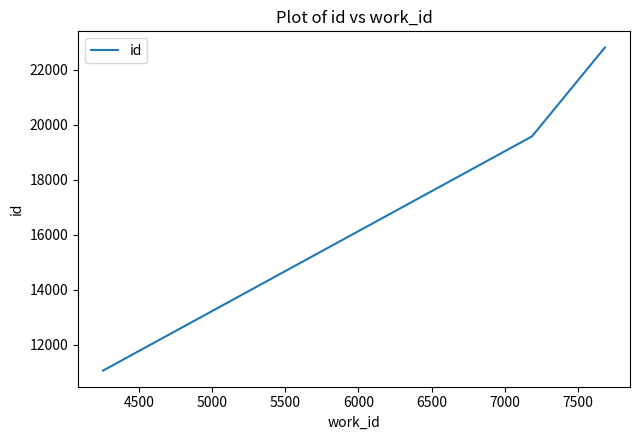

Reading left to right, list all the values displayed in this chart.

11069	19581	22813